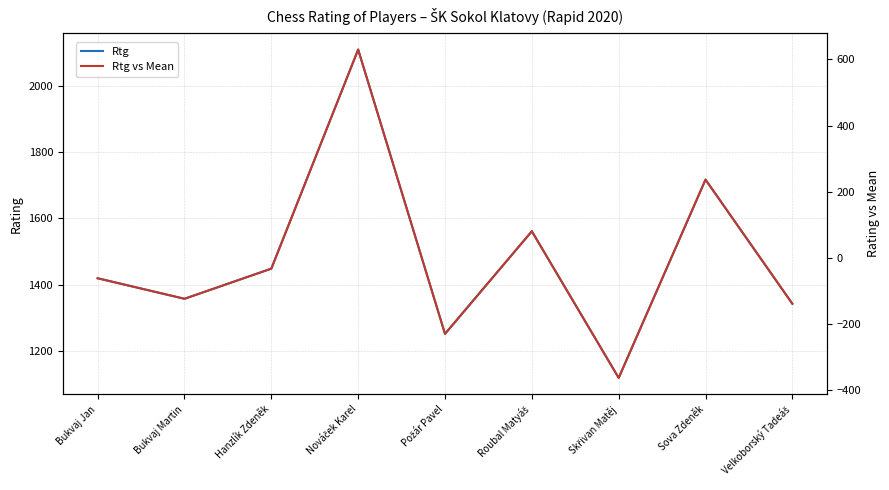

Reading right to left, what are all the values shown in this chart?

Rtg: 1342.0	1717.0	1118.0	1561.0	1251.0	2110.0	1448.0	1357.0	1419.0
Rtg vs Mean: -138.3	236.7	-362.3	80.7	-229.3	629.7	-32.3	-123.3	-61.3